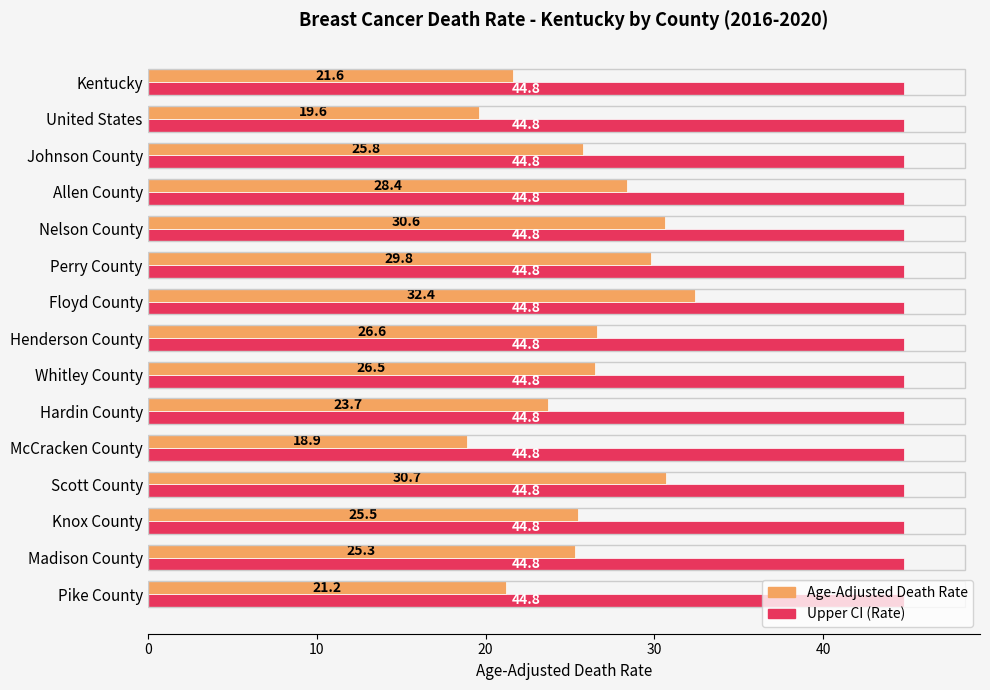

What is the maximum value for Age-Adjusted Death Rate?

32.4